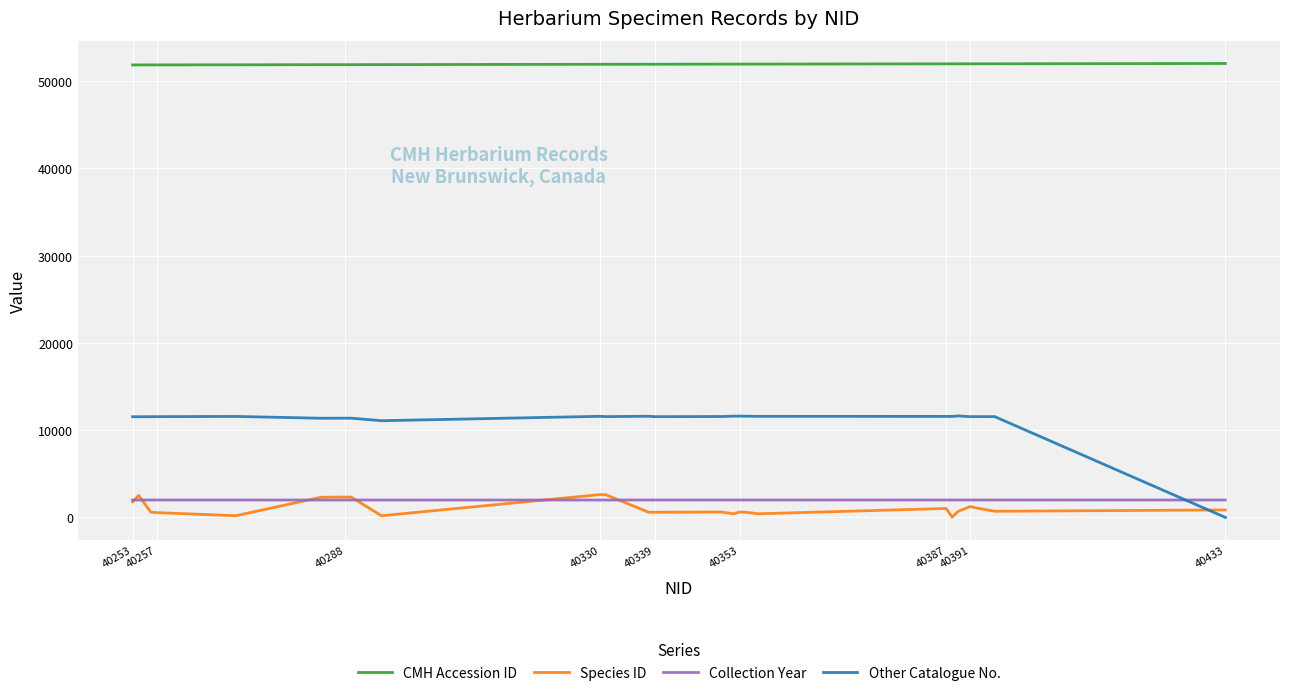

Which series has the largest total across all categories?

CMH Accession ID